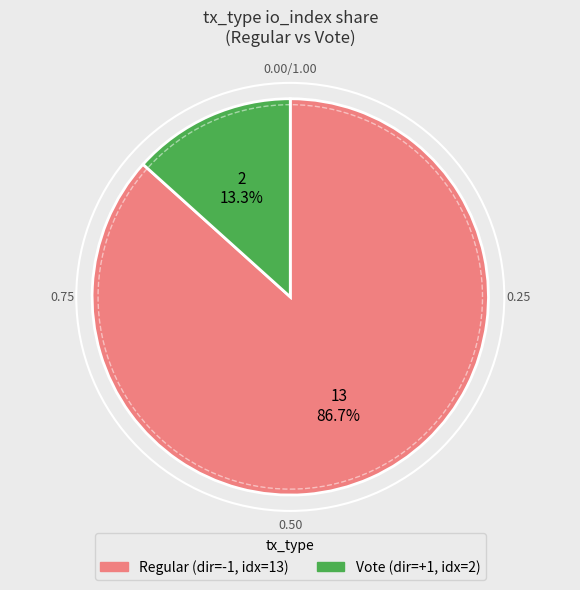

Does any single category account for the majority?

Yes